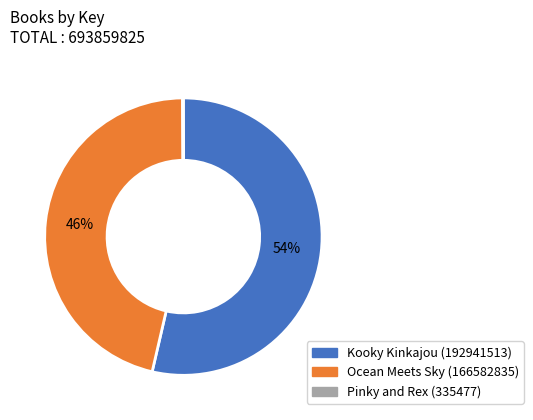

Is there any slice that represents more than half of the pie?

Yes